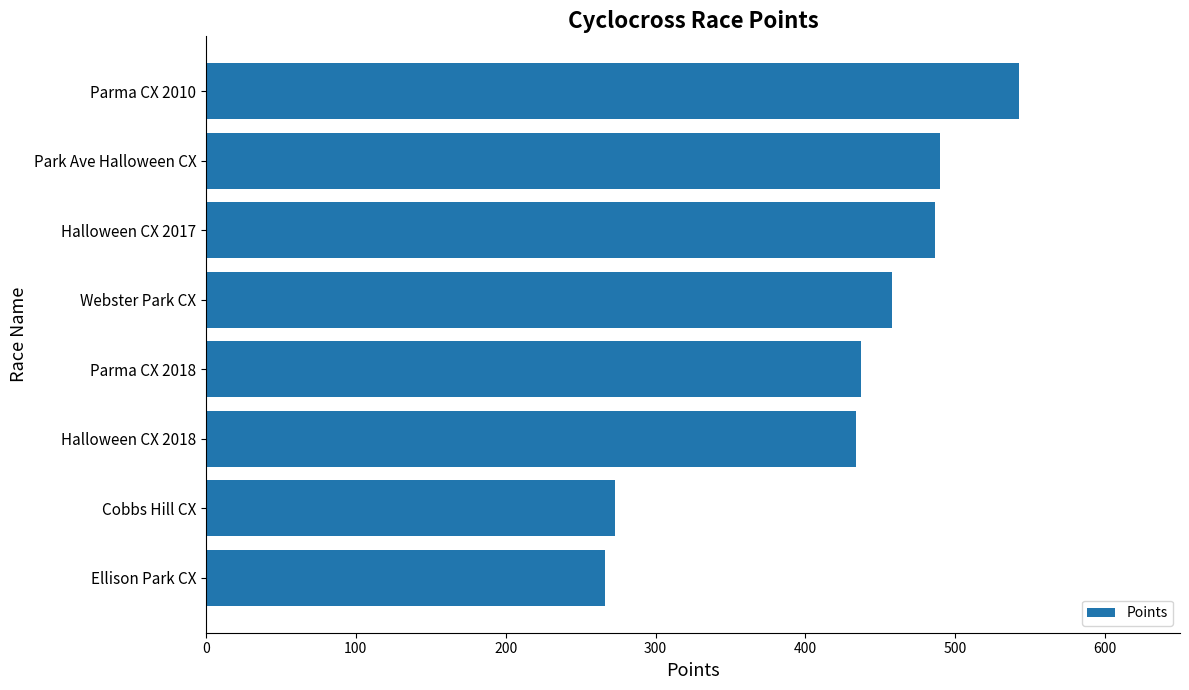

What is the difference between the second highest and second lowest values?

216.5